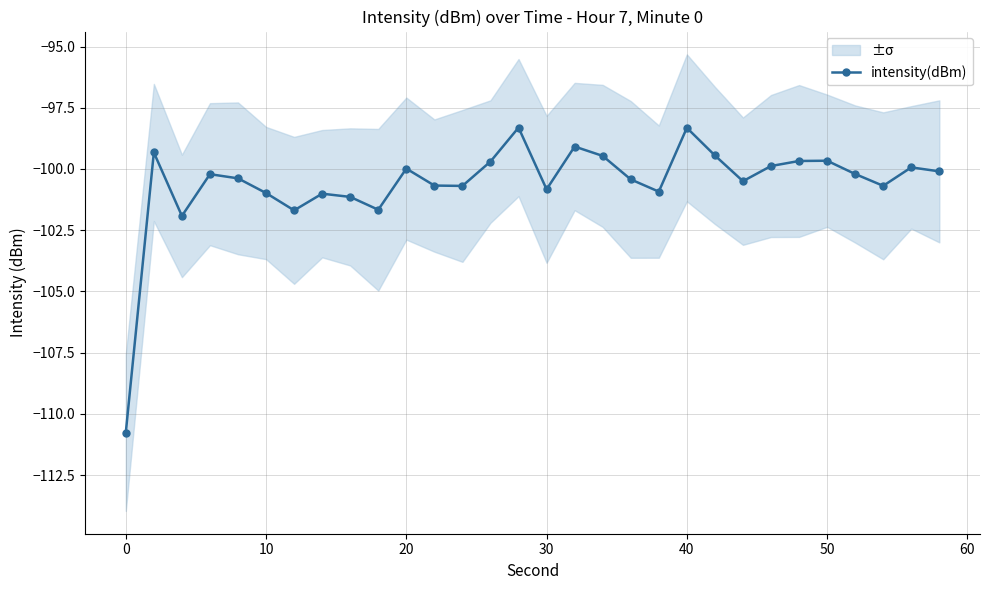

Is it true that intensity(dBm) equals -179.5 at 30?

False